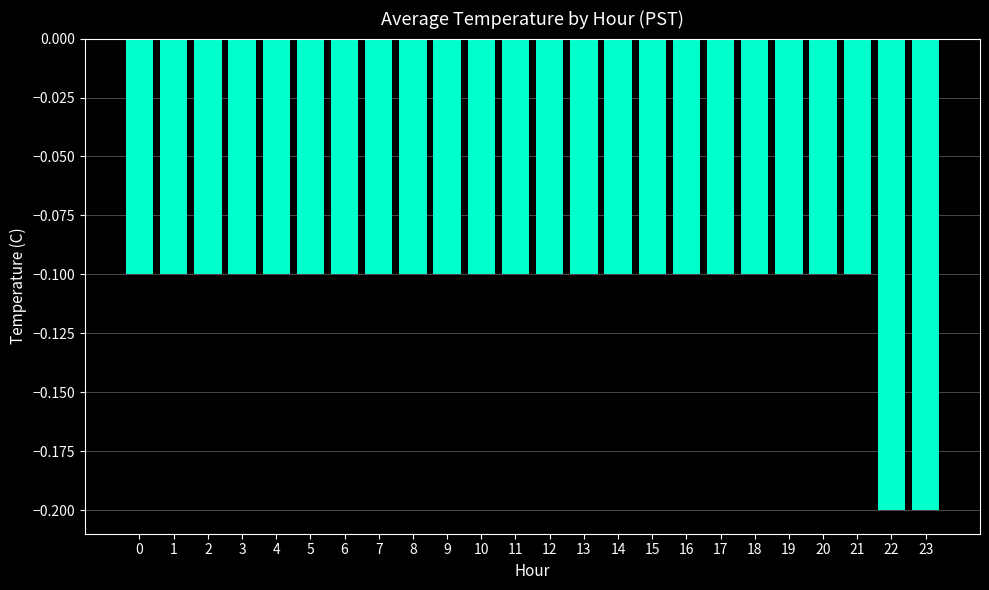

What is the value of the 9th bar from the left?

-0.1